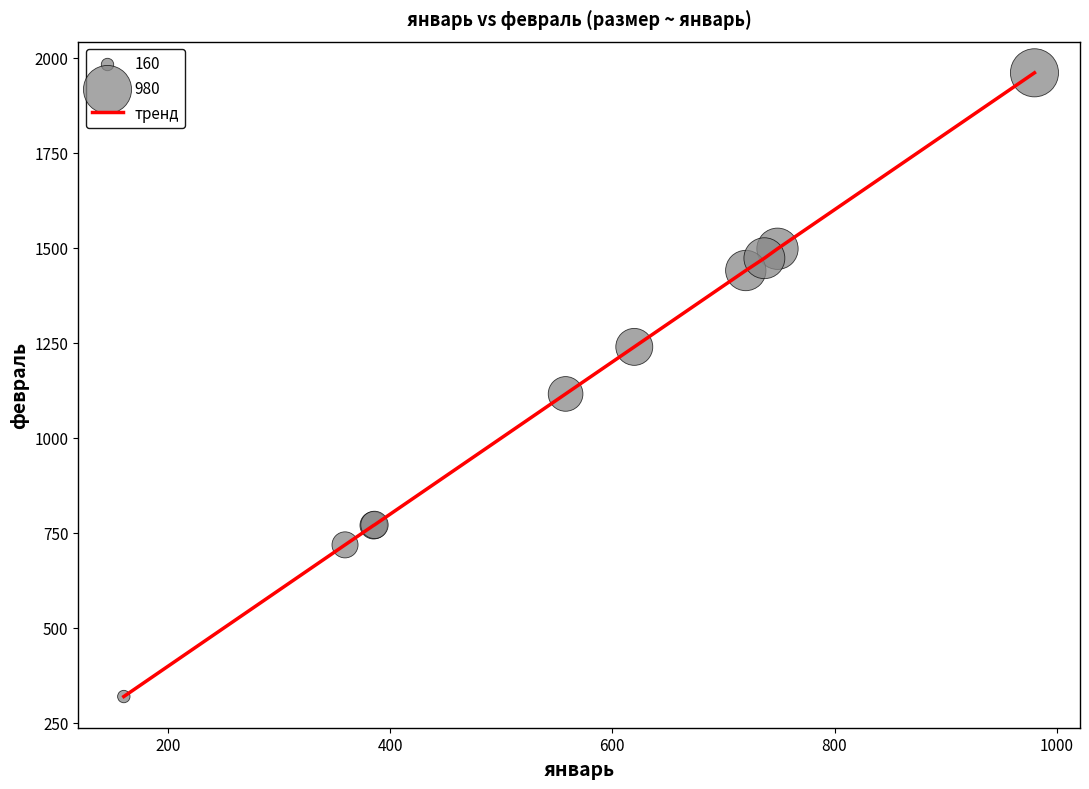

What is the difference between the maximum and minimum values?

1640.3